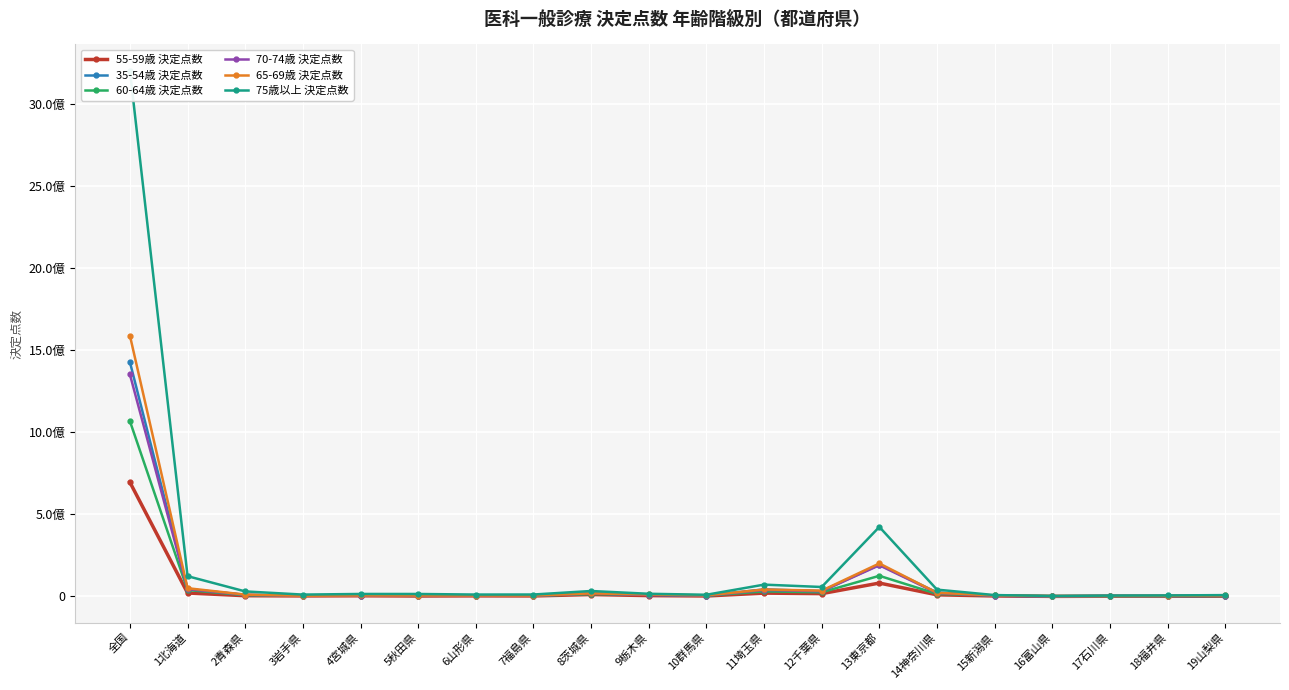

What is the sum of all 55-59歳 決定点数 values?

895872900